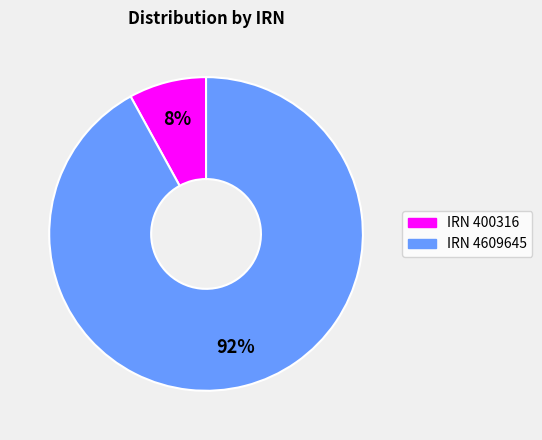

Which category has the biggest portion of the pie?

IRN 4609645